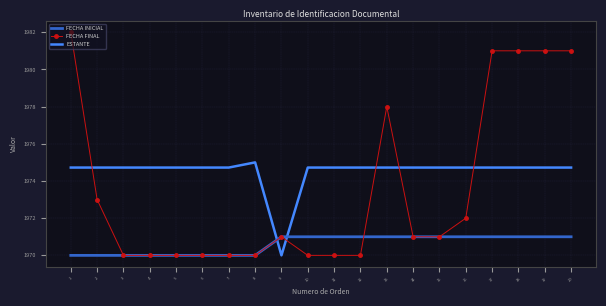

What value does the FECHA INICIAL series have at 2?

1970.0